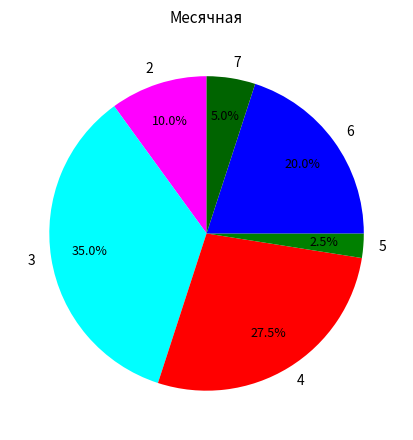

To the nearest percent, what is the difference between the largest and smallest slice percentages?

32%